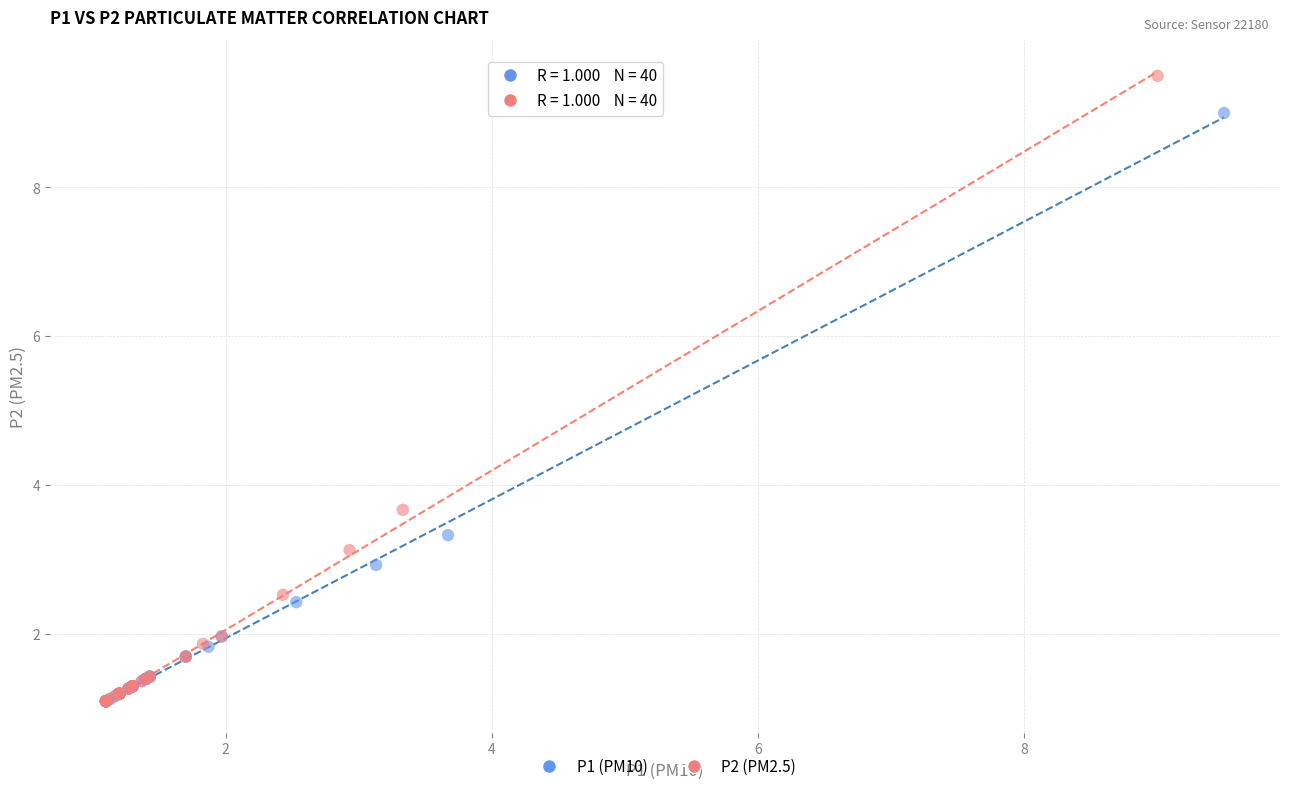

Which series has the largest Y range (max minus min)?

P2 (PM2.5)